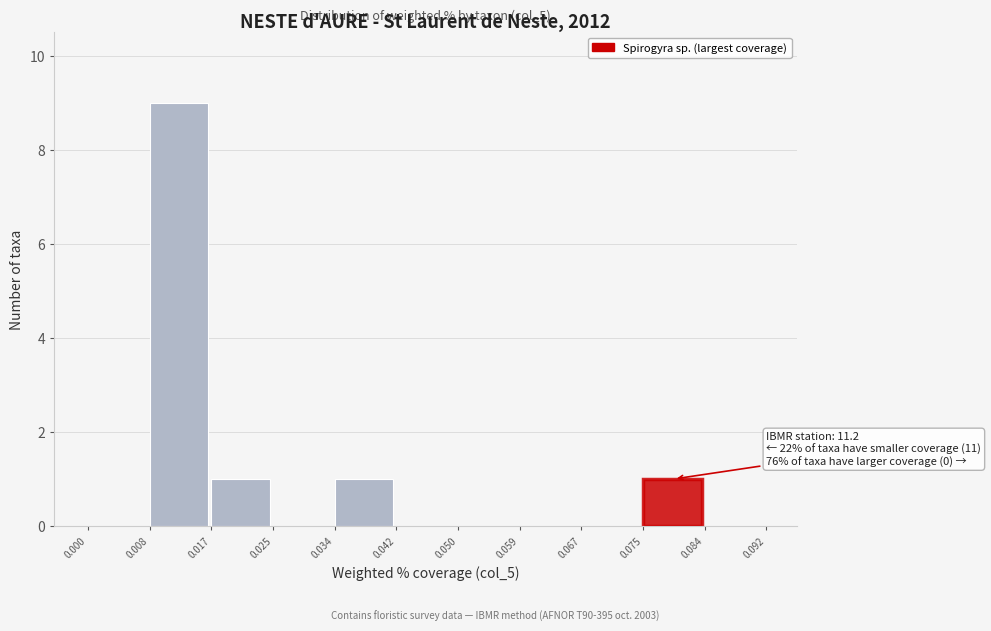

Which range on the x-axis has the tallest bar?

0.008 to 0.017